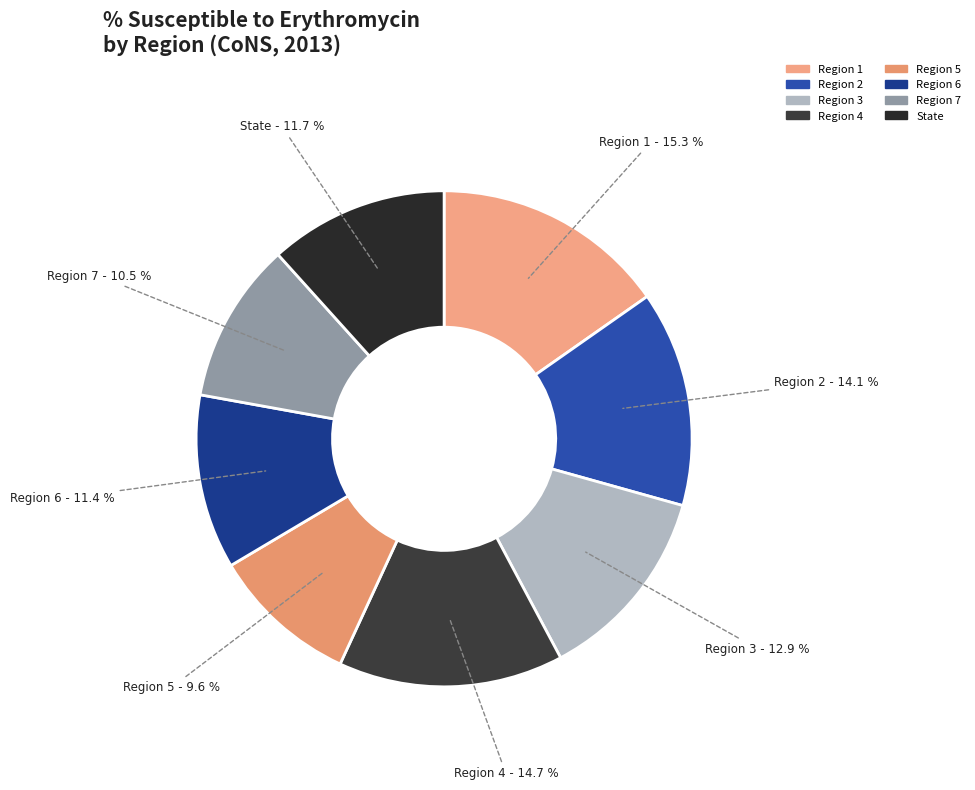

What portion of the pie excludes Region 1?

84.7%